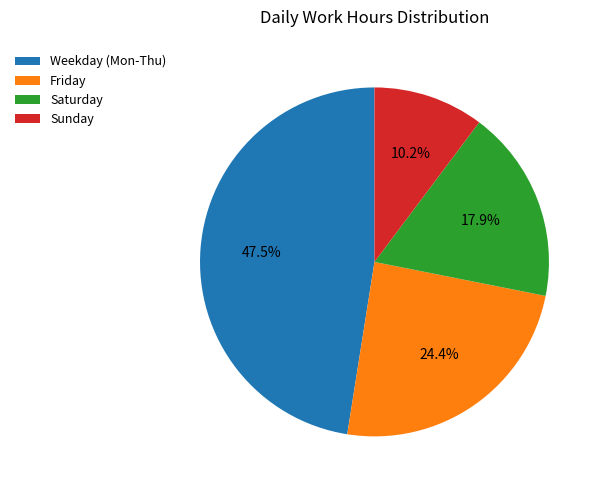

Between Sunday and Saturday, which is larger?

Saturday